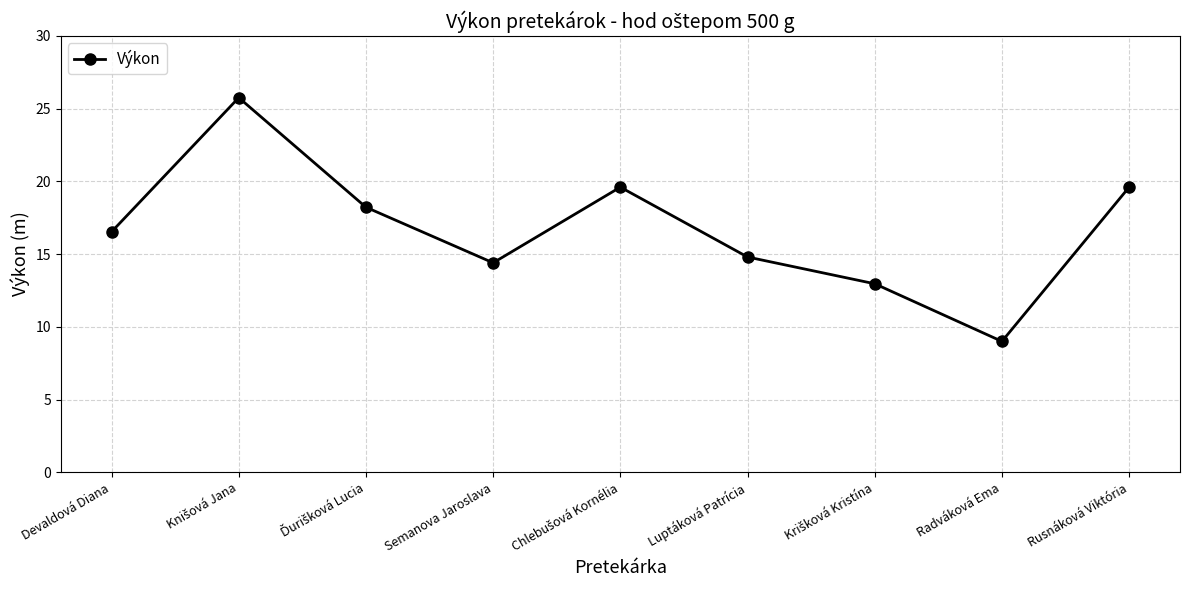

How many points are higher than both their immediate neighbors (excluding endpoints)?

2